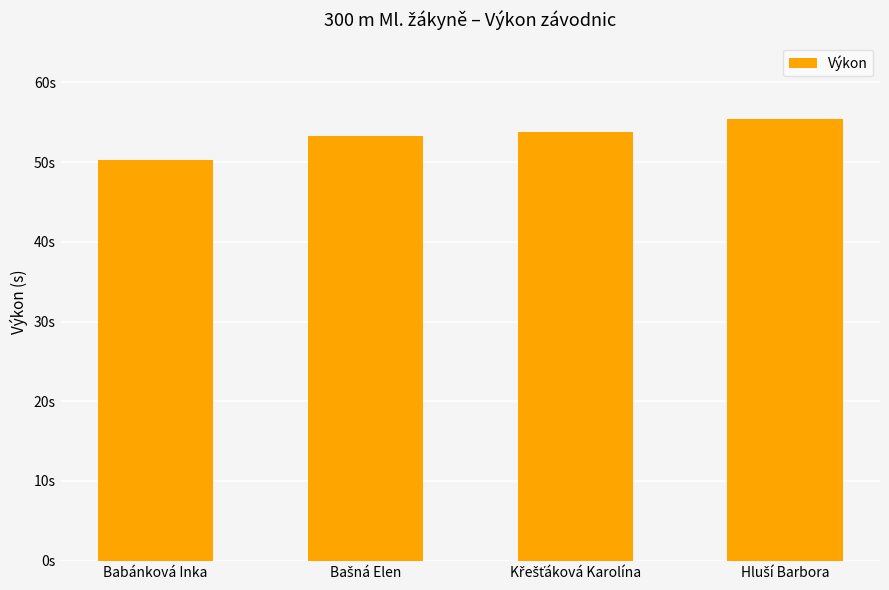

What is the maximum value shown in the chart?

55.4